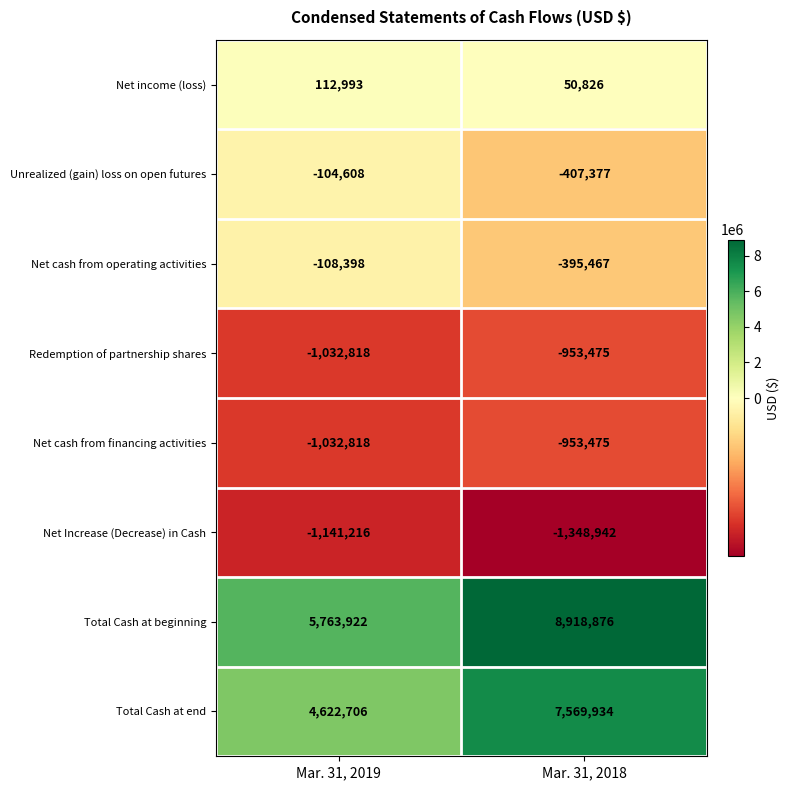

What is the total value across all series at Mar. 31, 2018?

12480900